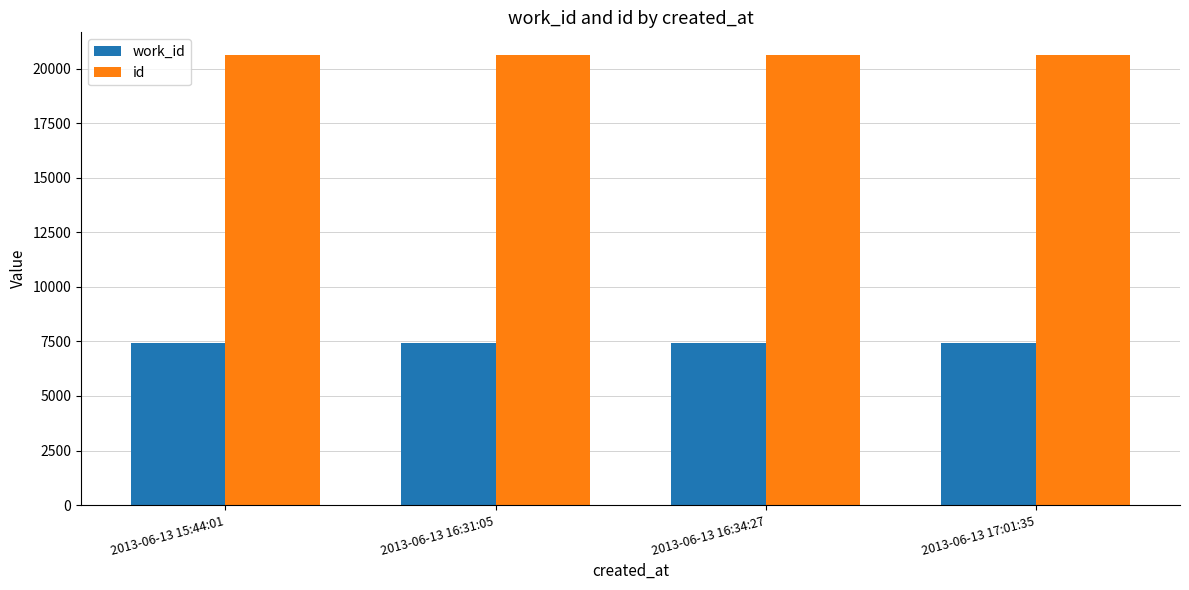

The work_id series shows 7435 at 2013-06-13 16:34:27. True or false?

True